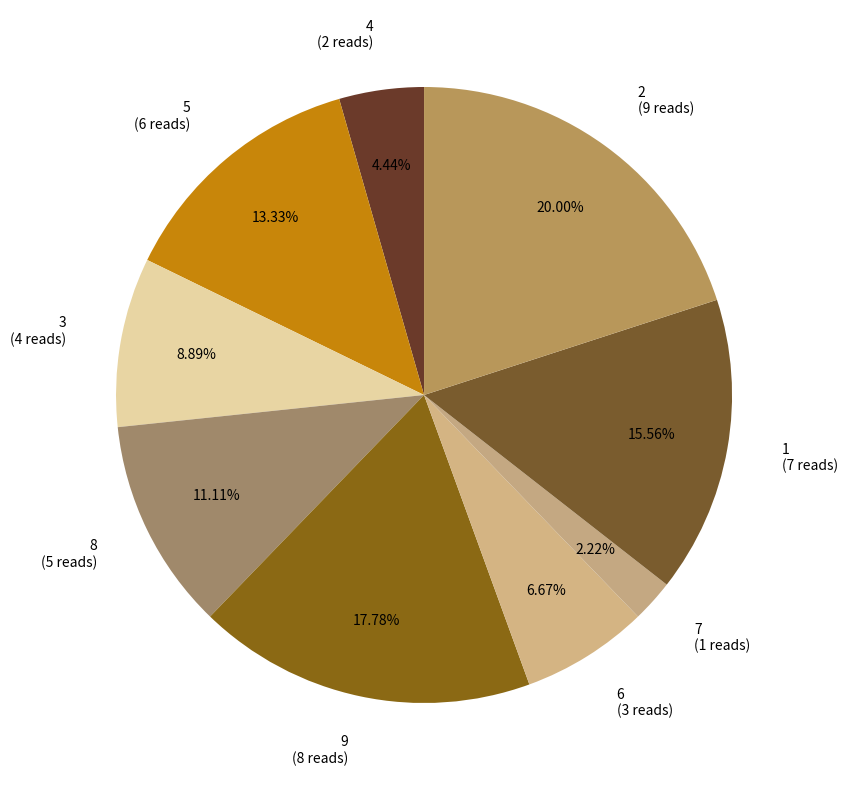

To the nearest percent, what is the difference between the largest and smallest slice percentages?

18%